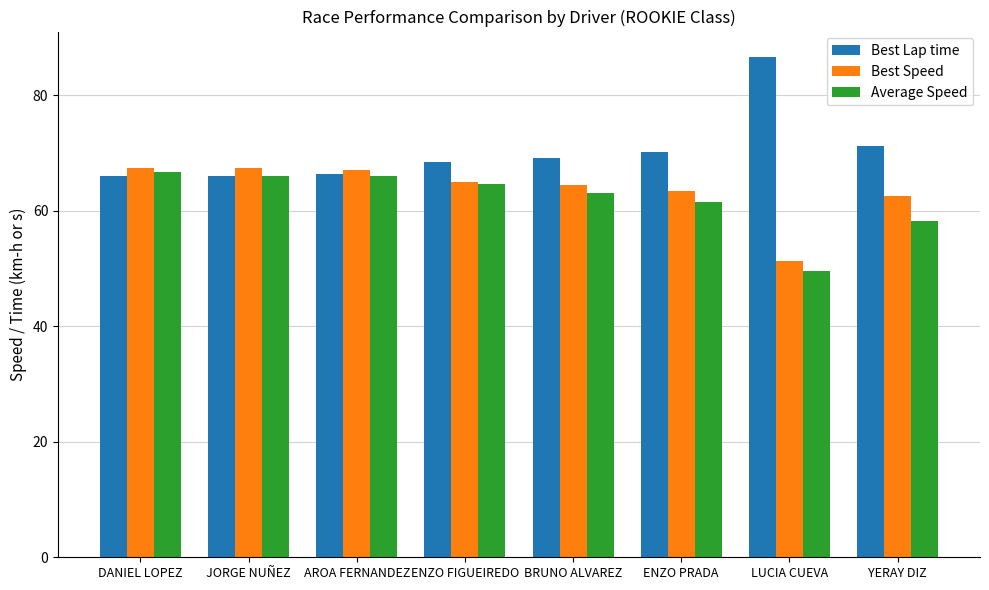

At how many categories does at least one series exceed 53?

8